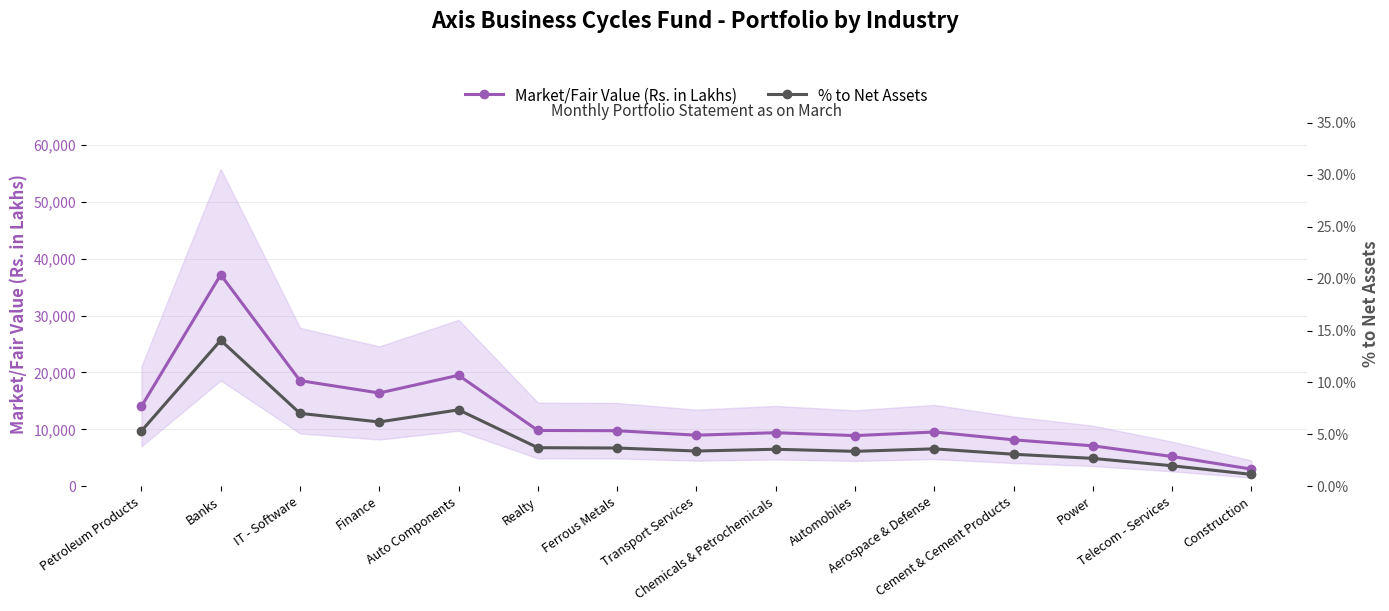

What is the difference between the maximum and minimum values in the Market/Fair Value (Rs. in Lakhs) series?

34154.5